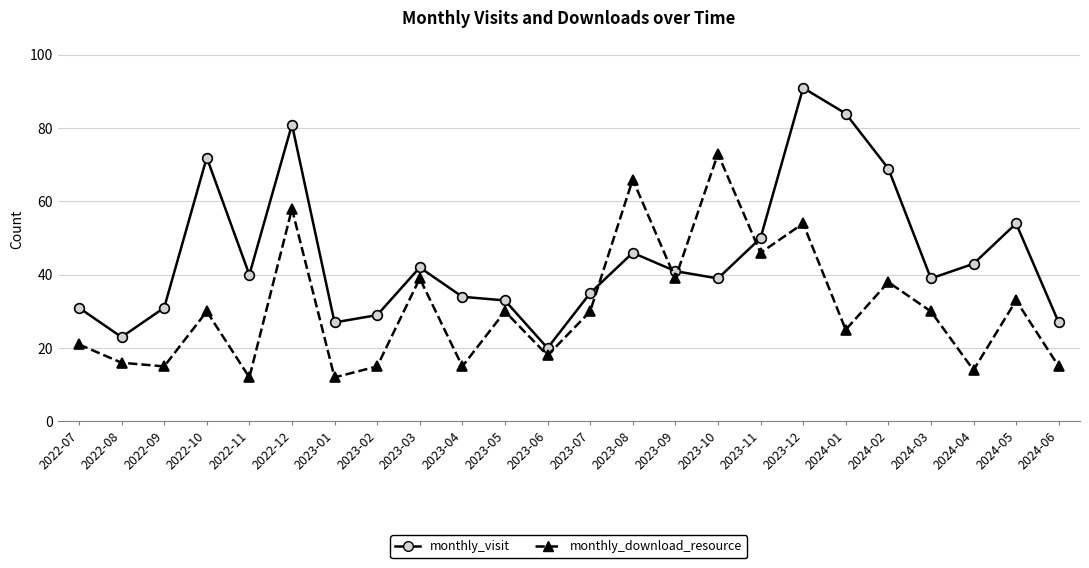

At how many categories does at least one series exceed 22?

23